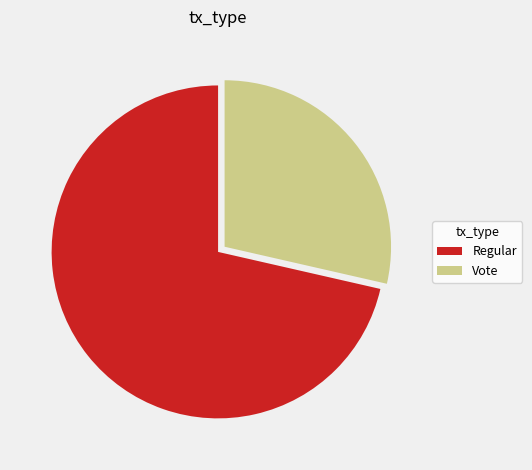

Which has a higher value, Vote or Regular?

Regular